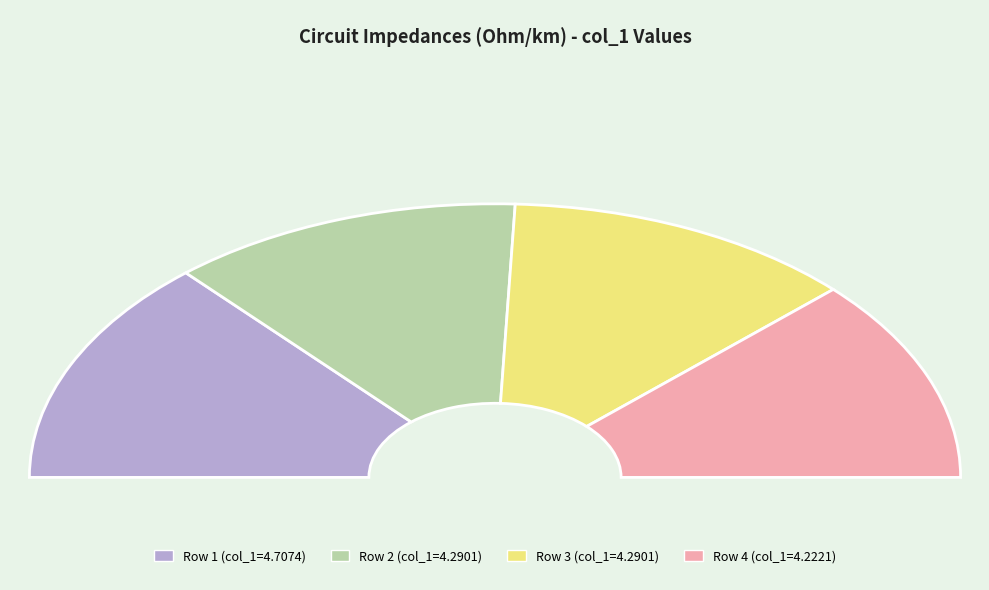

What is the ratio of the value at 0.582667 to the value at 0.345436?

1.1